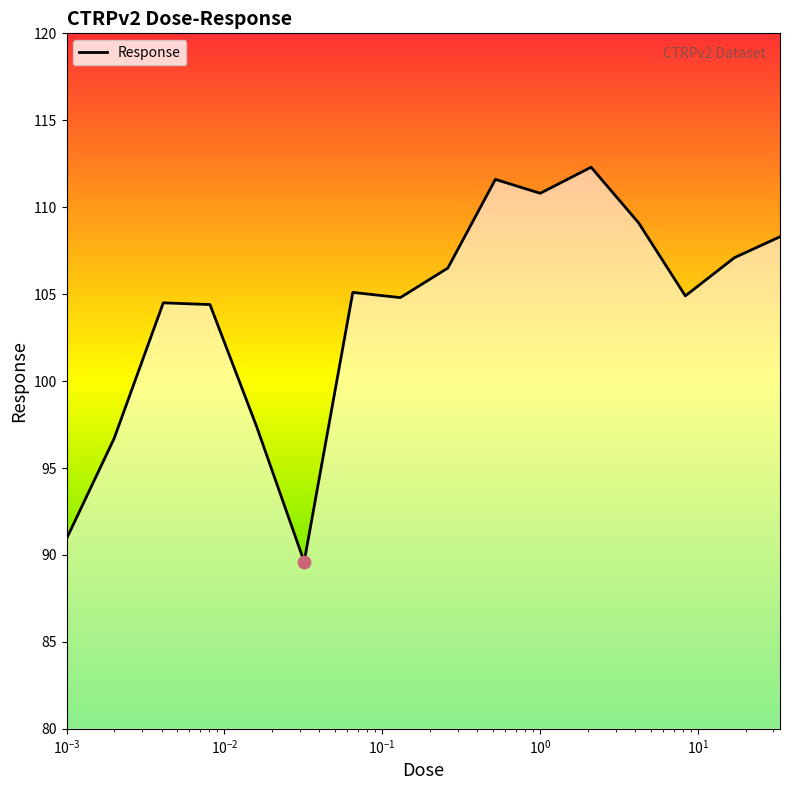

What is the greatest value displayed?

112.3